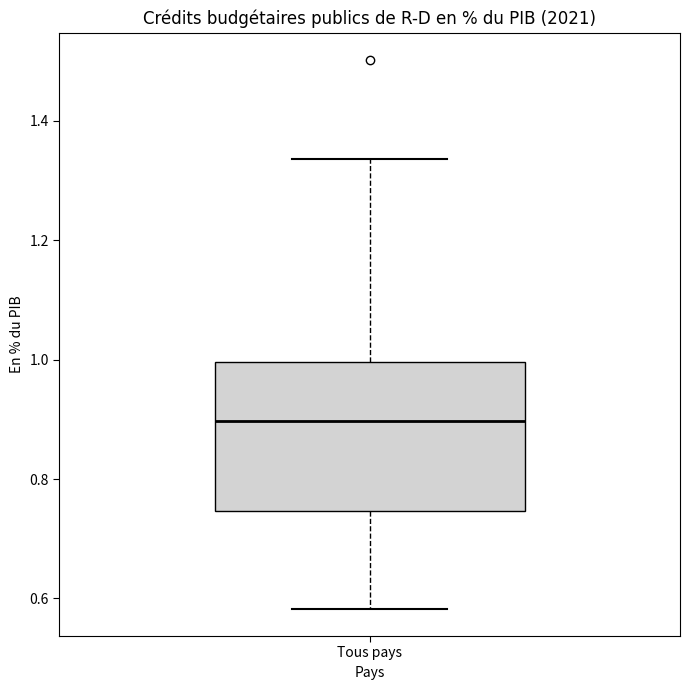

Where does the lower whisker of the box for Tous pays end on the y-axis? The values are not printed on the chart, so give them approximately, as read against the axis.

0.58